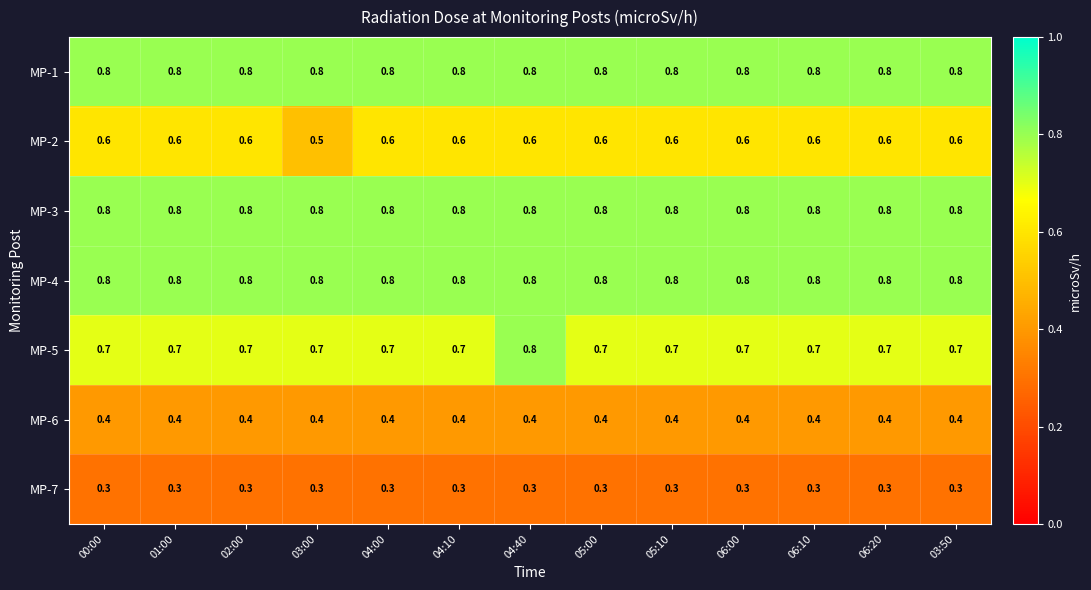

The MP-3 series shows 0.8 at 04:00. True or false?

True